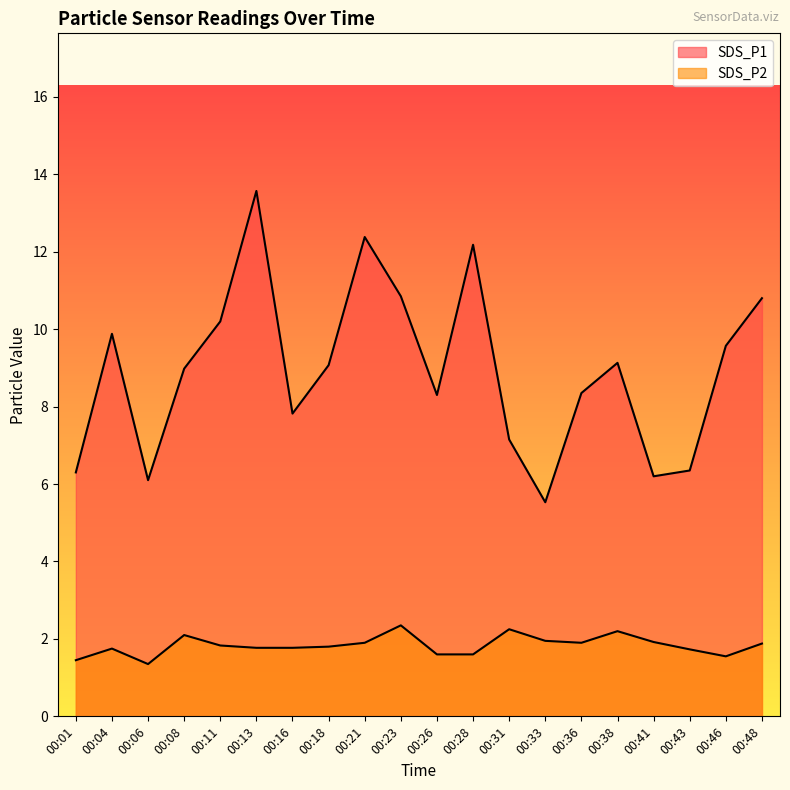

What is the minimum value shown in the chart?

1.4